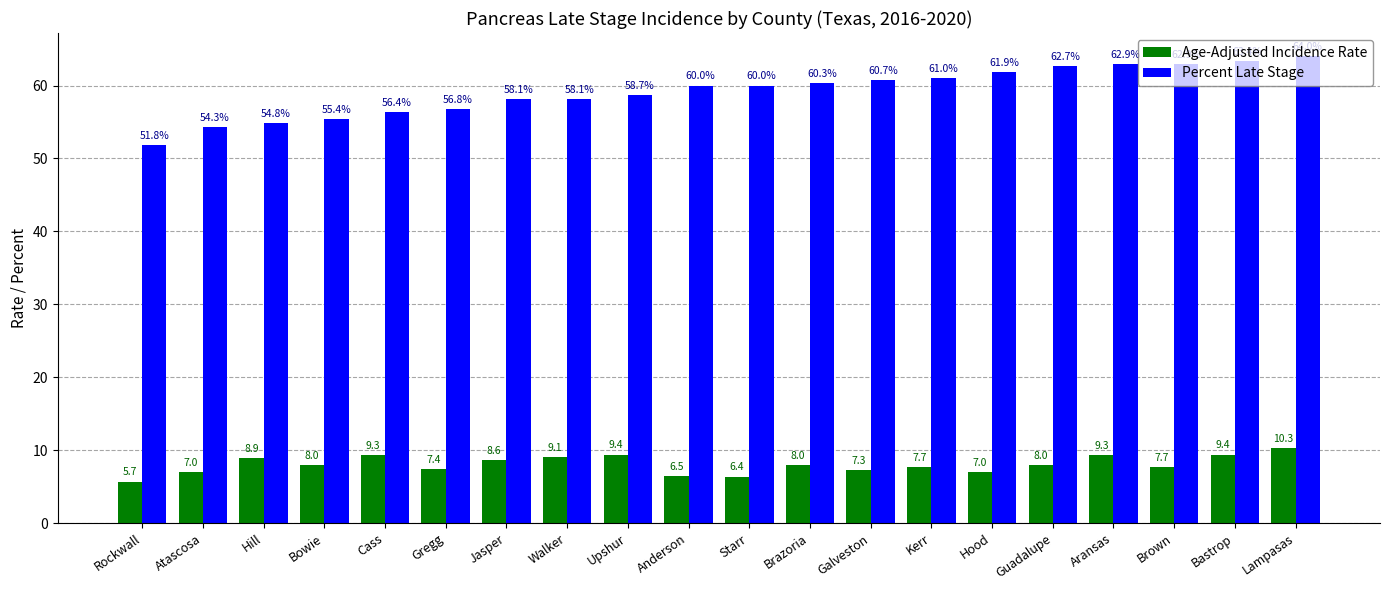

At which category is the sum across all series the highest?

Lampasas